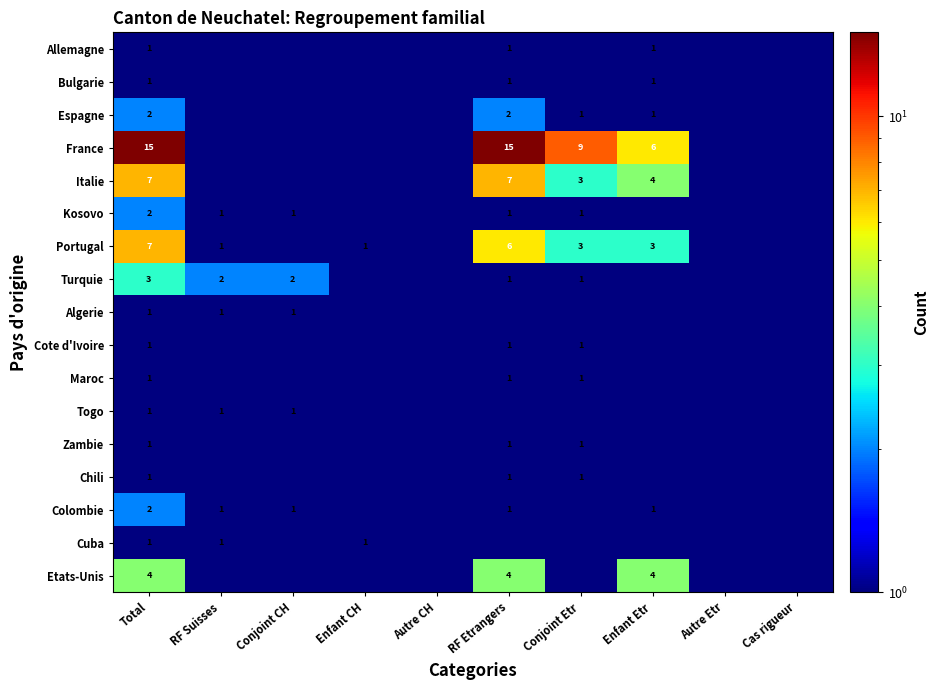

The value of Colombie at Conjoint CH is 1.0. True or false?

True